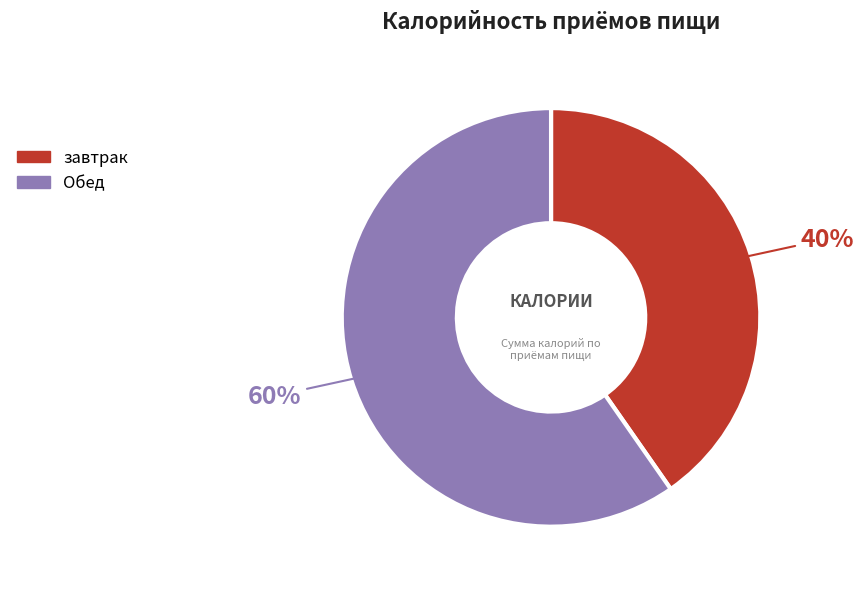

Which category has the smallest portion of the pie?

завтрак